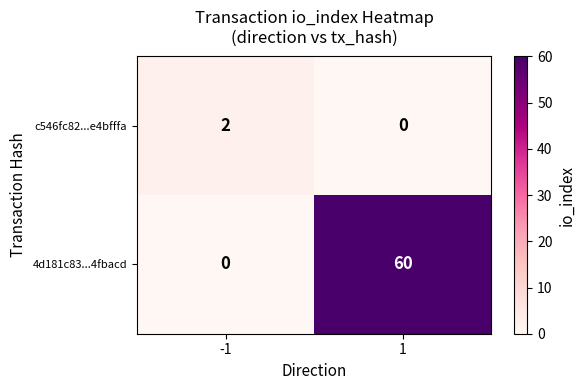

At 1, list the series in order from smallest to largest.

c546fc82...e4bfffa, 4d181c83...4fbacd